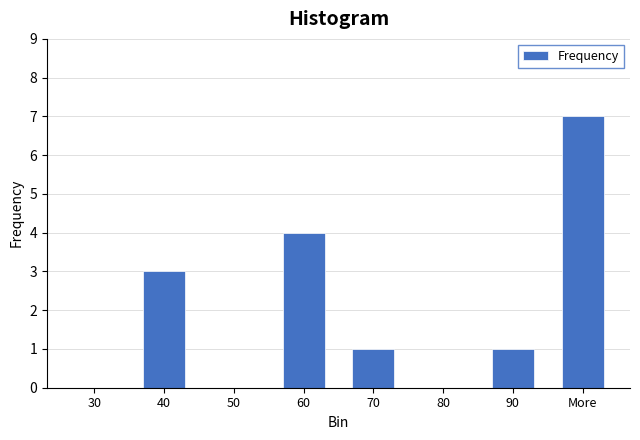

Reading right to left, transcribe all the data shown in this chart.

More=7	90=1	80=0	70=1	60=4	50=0	40=3	30=0